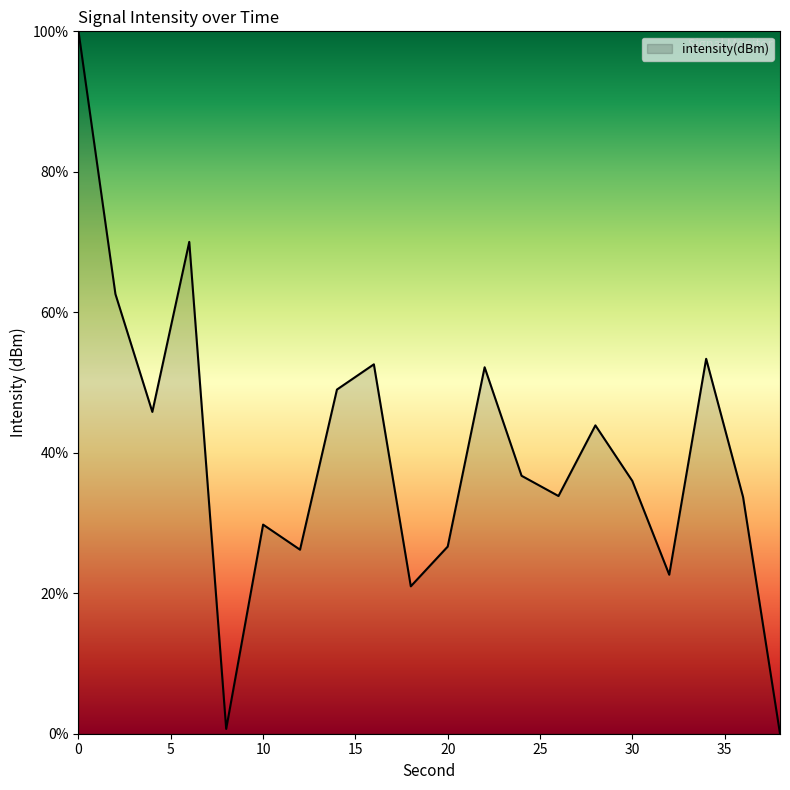

What is the greatest value displayed?

100.0